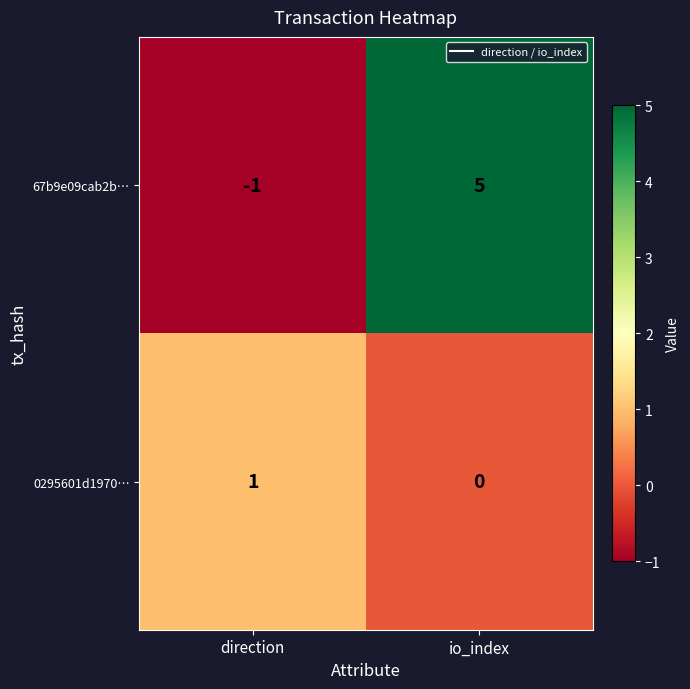

How many data points does each series have?

2